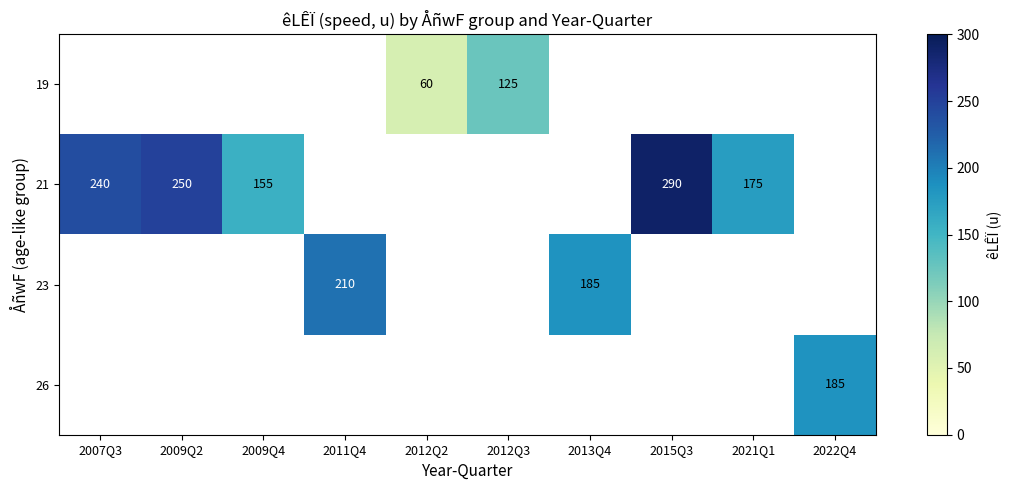

Is it true that 23 equals 264 at 2013Q4?

False